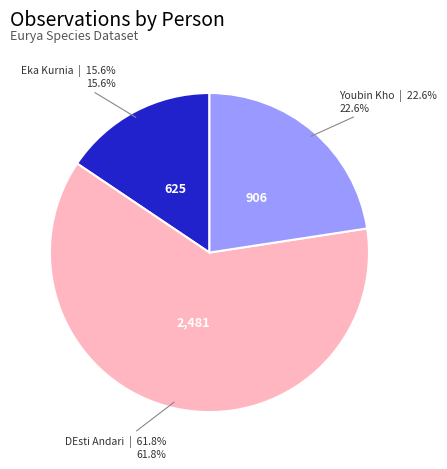

The Youbin Kho slice represents 23% of the pie. True or false?

True